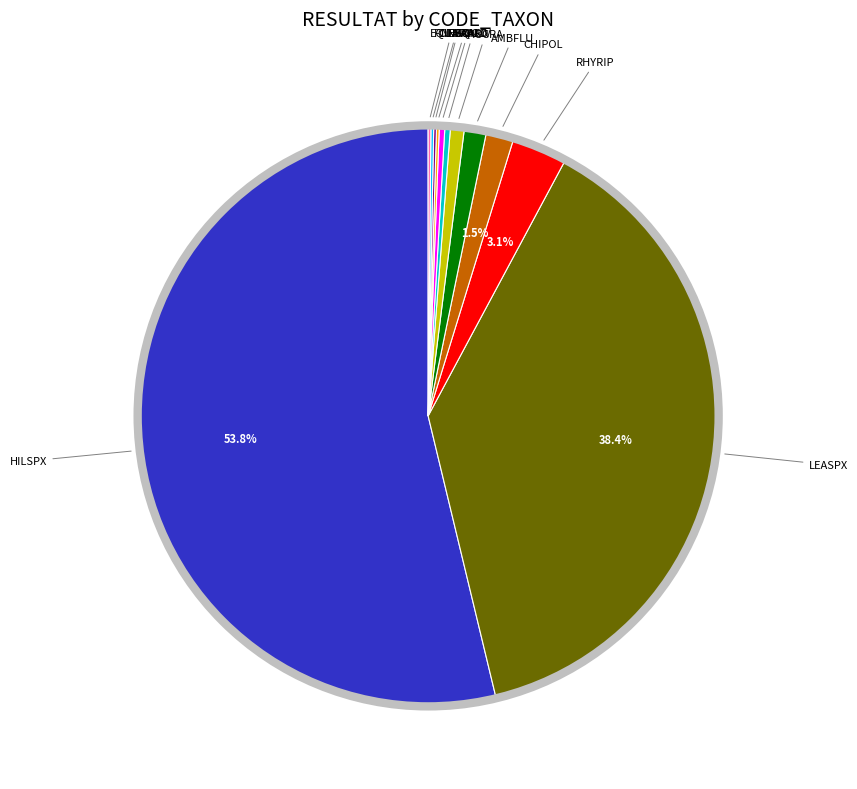

Is there a majority slice in this chart?

Yes